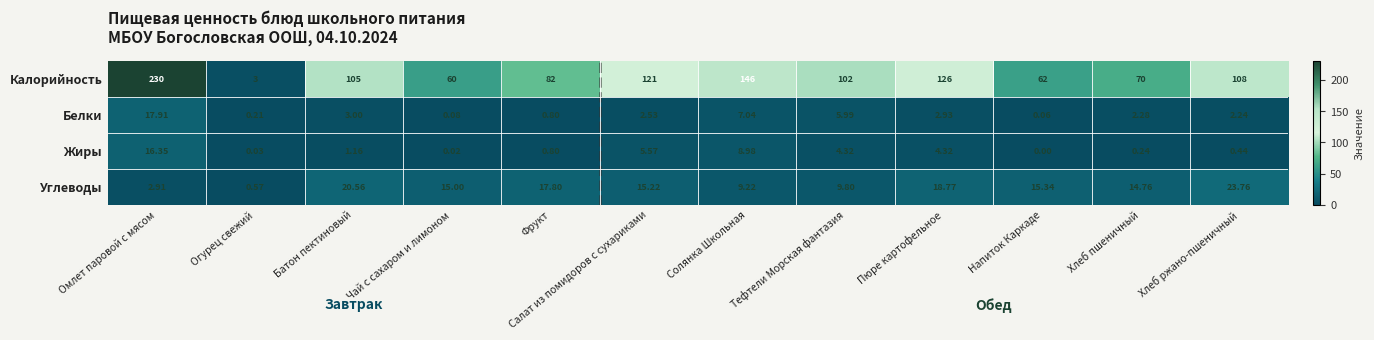

List the labels in order of Калорийность value, largest first.

Омлет паровой с мясом, Солянка Школьная, Пюре картофельное, Салат из помидоров с сухариками, Хлеб ржано-пшеничный, Батон пектиновый, Тефтели Морская фантазия, Фрукт, Хлеб пшеничный, Напиток Каркаде, Чай с сахаром и лимоном, Огурец свежий